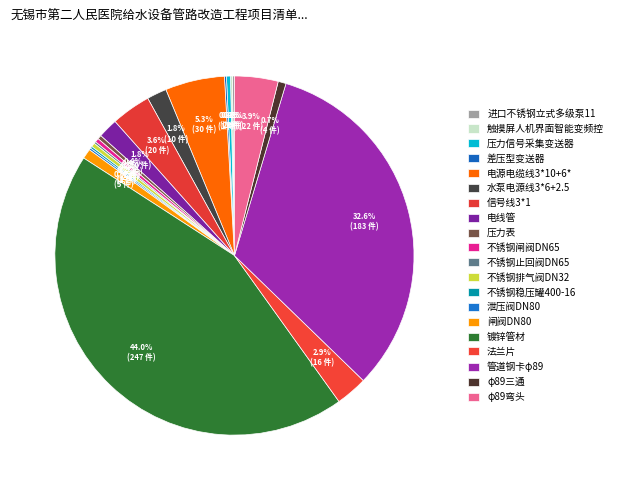

To the nearest percent, what is the difference between the largest and smallest slice percentages?

44%